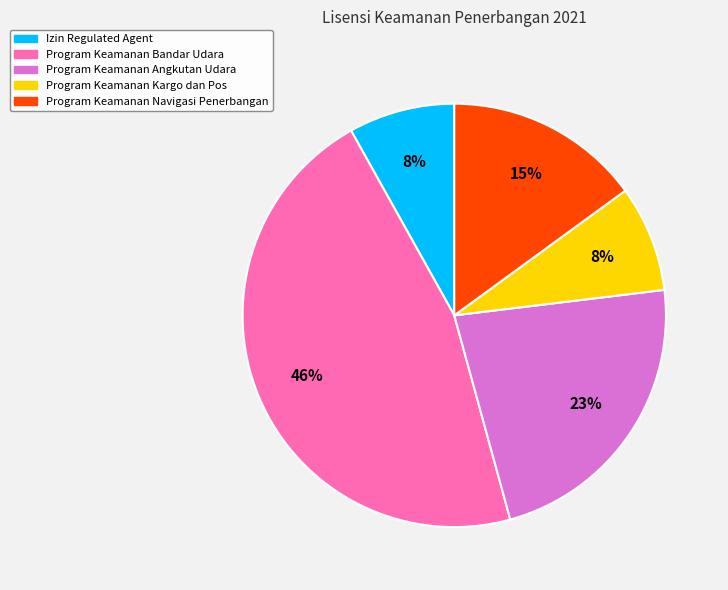

How many slices are in this pie chart?

5